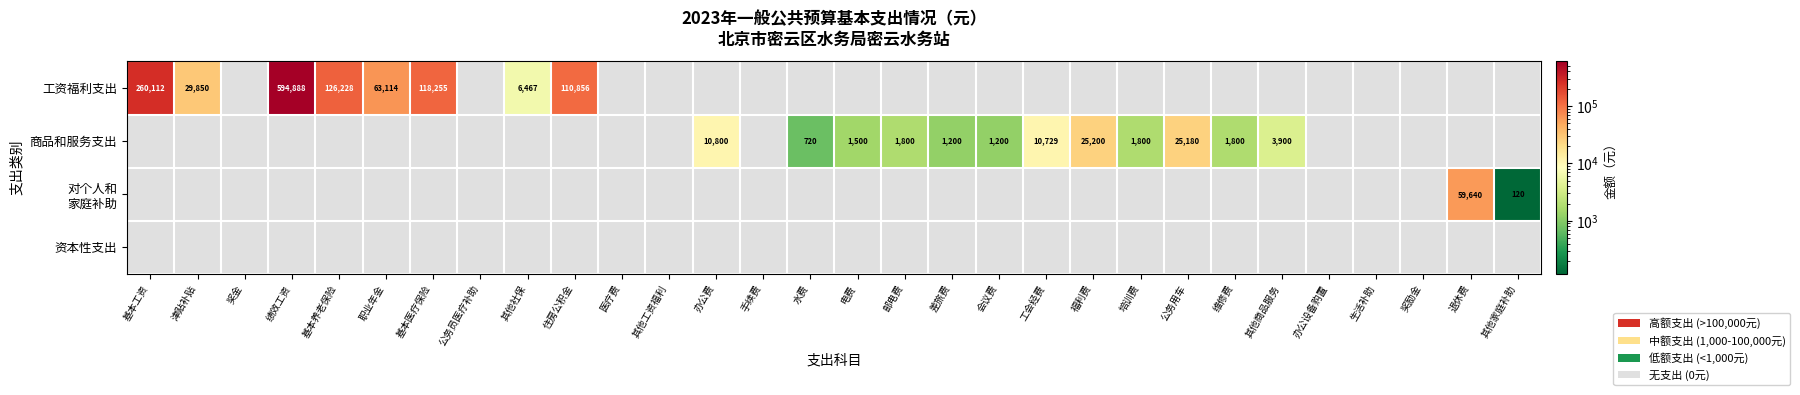

What is the greatest value displayed?

594888.0